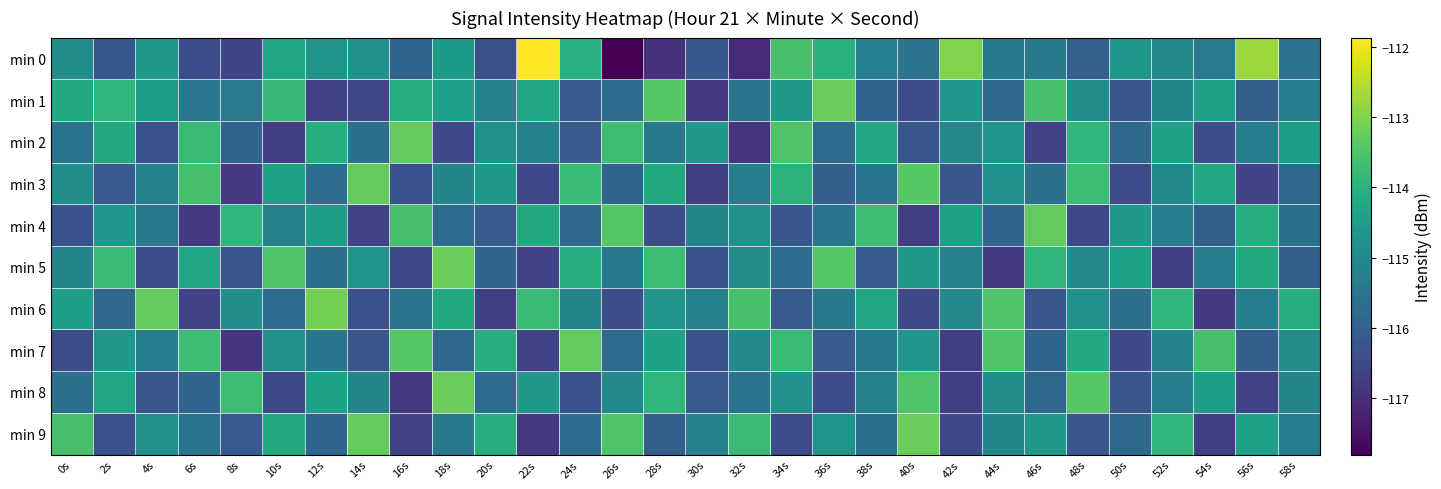

Rank the series by their maximum value, from highest to lowest.

min 0, min 6, min 1, min 5, min 8, min 9, min 2, min 3, min 4, min 7